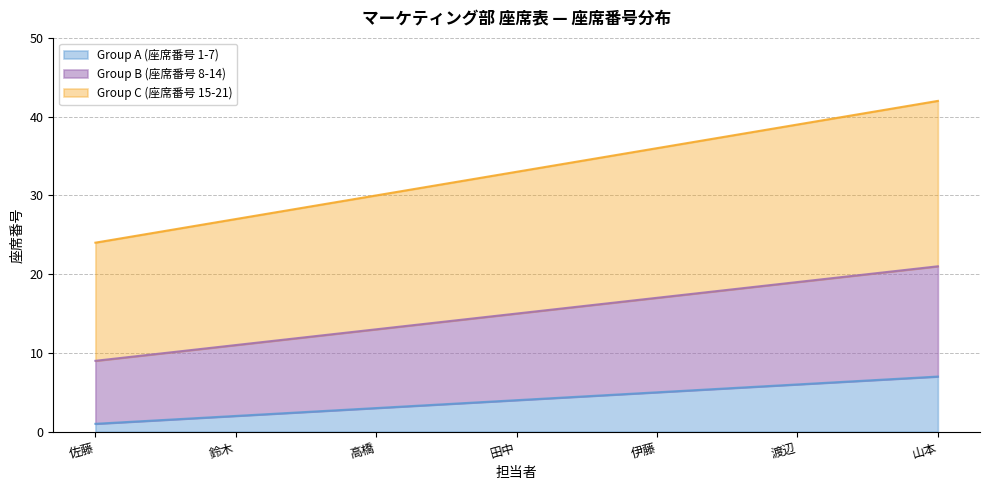

How many categories are shown in the chart?

7